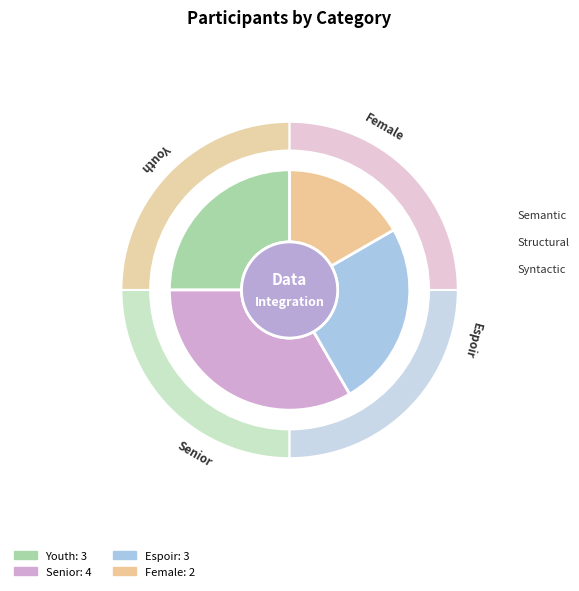

To the nearest percent, what is the difference between the Espoir and Female slice percentages?

8%